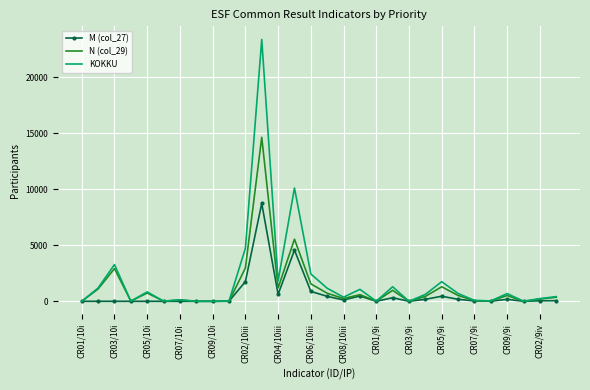

Which series has the largest range (max minus min)?

KOKKU